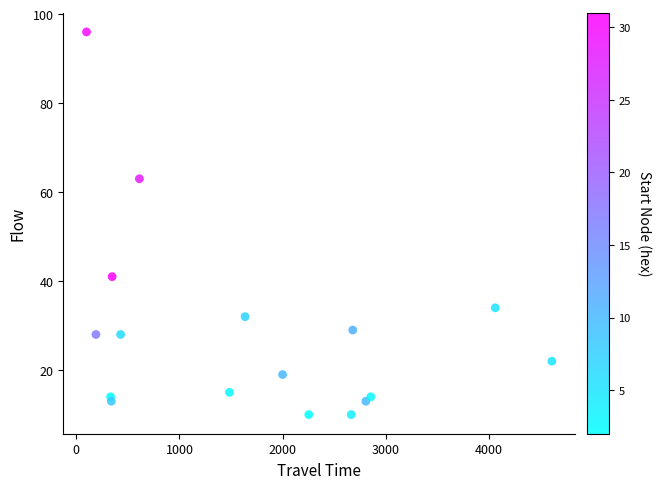

What Y value in the scatter plot is closest to 53?

63